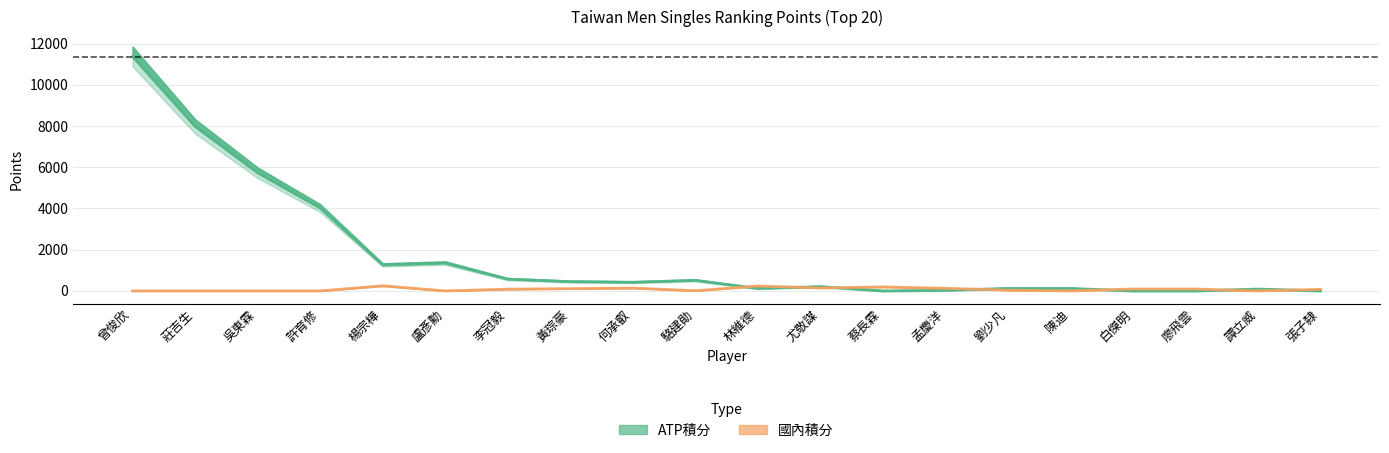

What is the sum of the 國內積分 values at 李冠毅 and 孟慶洋?

212